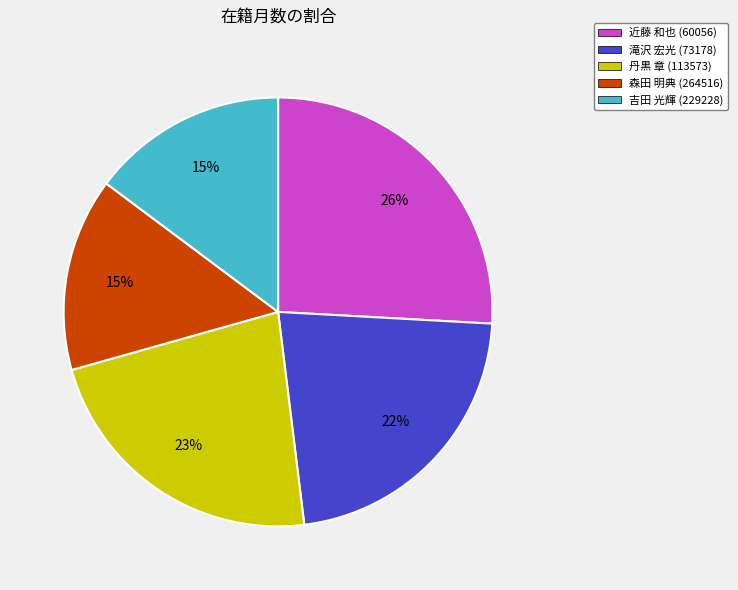

Which has a higher value, 丹黒 章 (113573) or 吉田 光輝 (229228)?

丹黒 章 (113573)